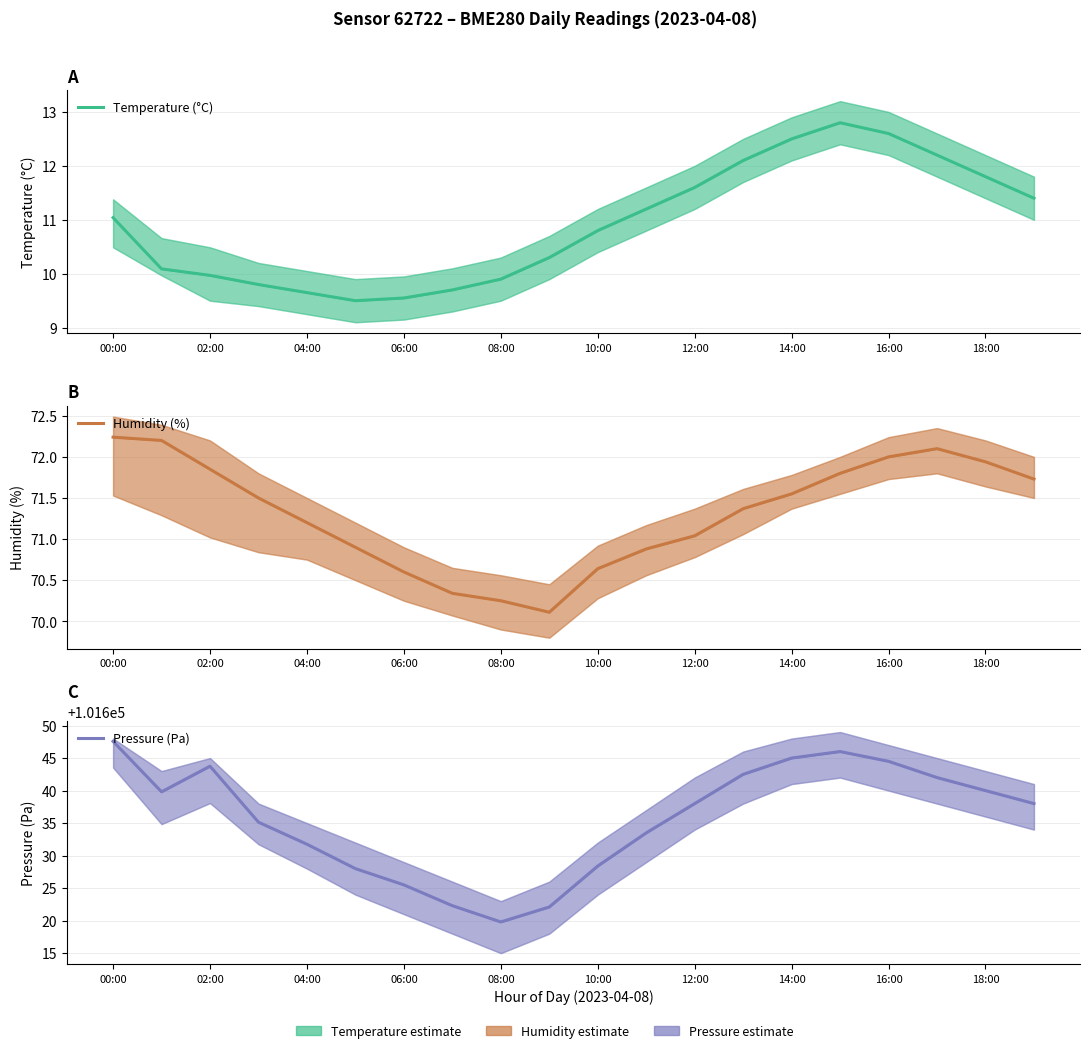

Is the value of Humidity (%) at 16:00 greater than the value of Temperature (°C) at 02:00?

Yes